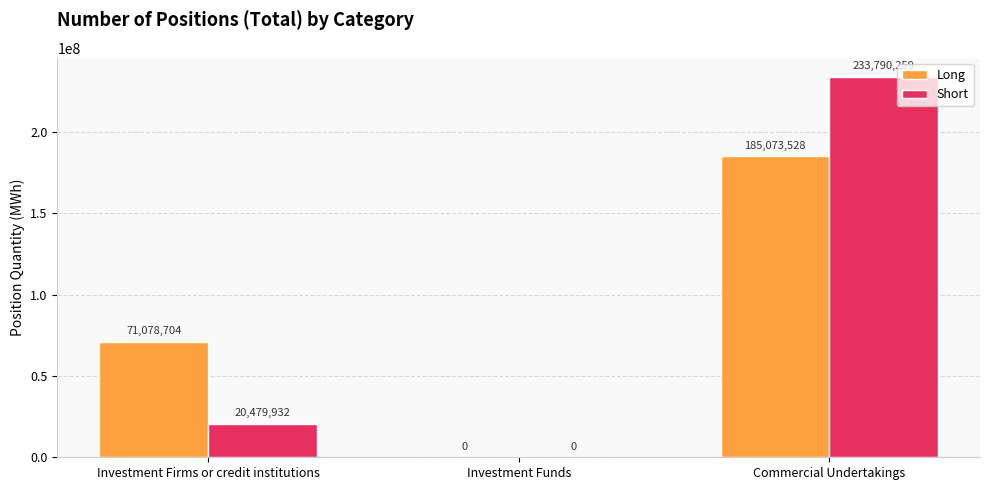

What is the maximum value shown in the chart?

233790259